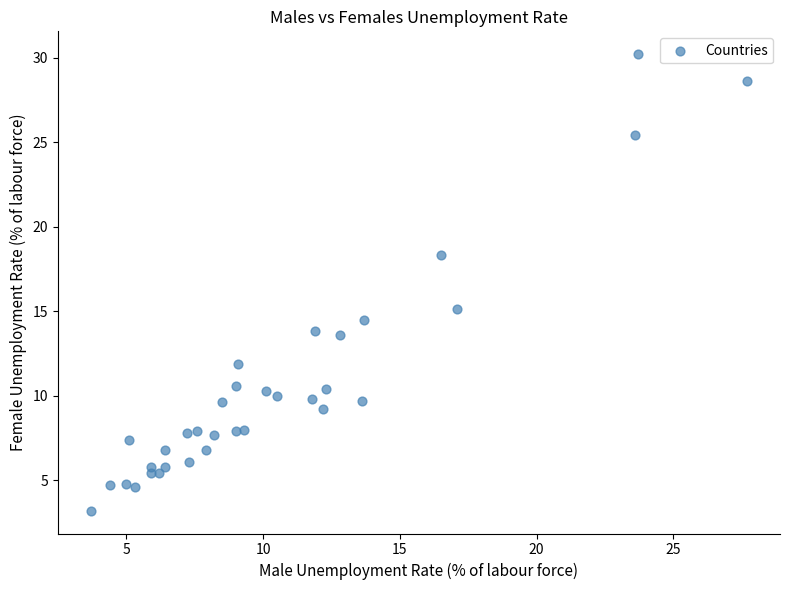

What is the range of Y values (max minus min)?

27.0